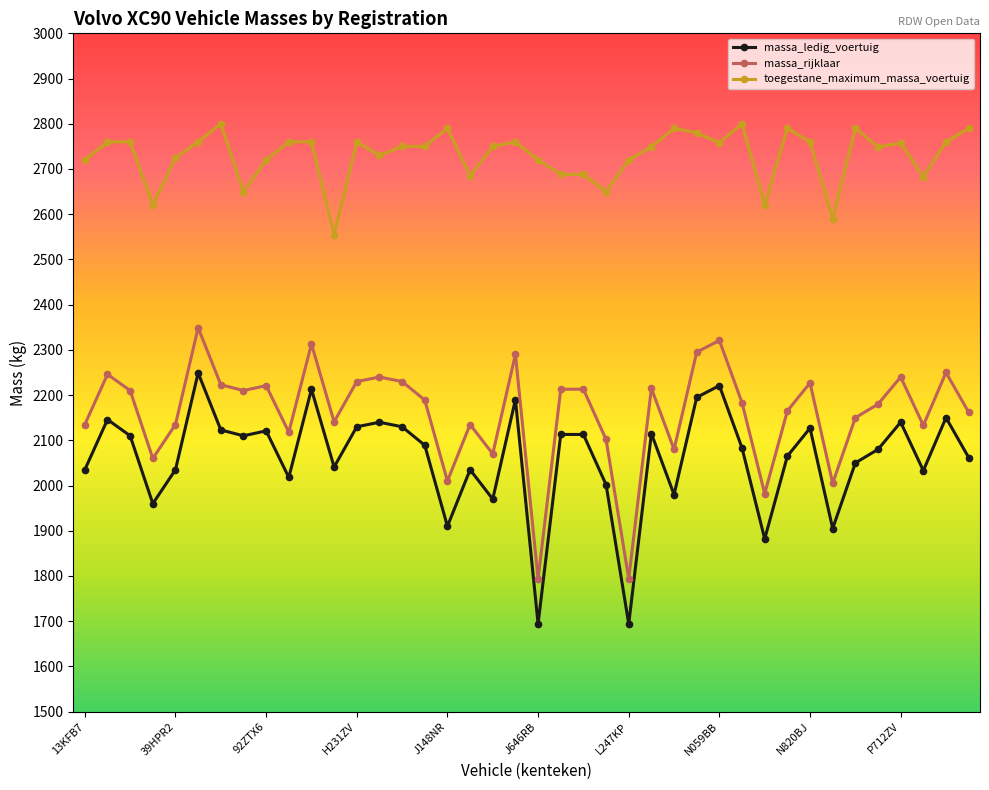

Rank the series by their maximum value, from highest to lowest.

toegestane_maximum_massa_voertuig, massa_rijklaar, massa_ledig_voertuig